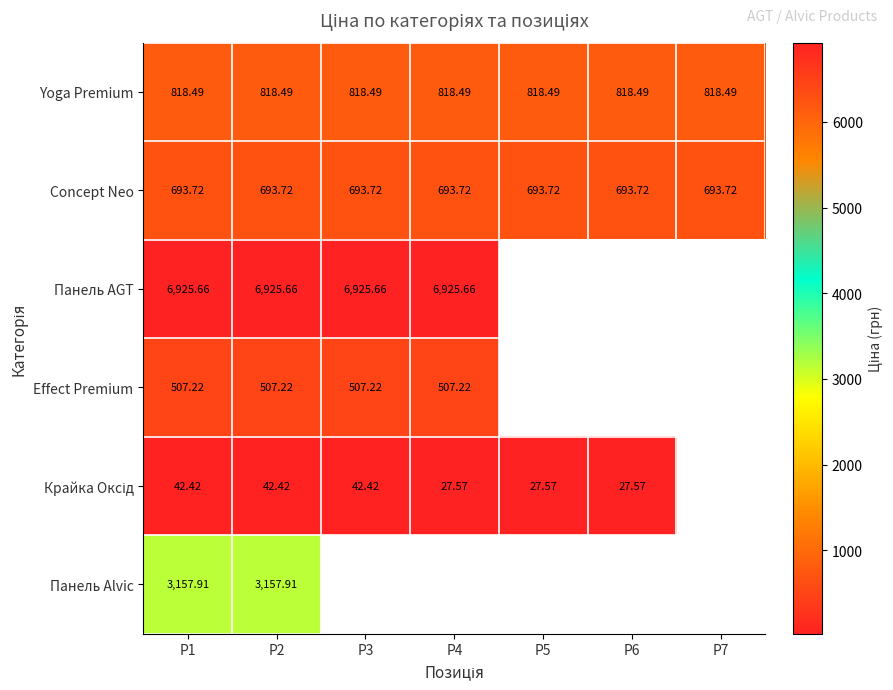

Is the value of Concept Neo at P3 greater than the value of Effect Premium at P1?

Yes